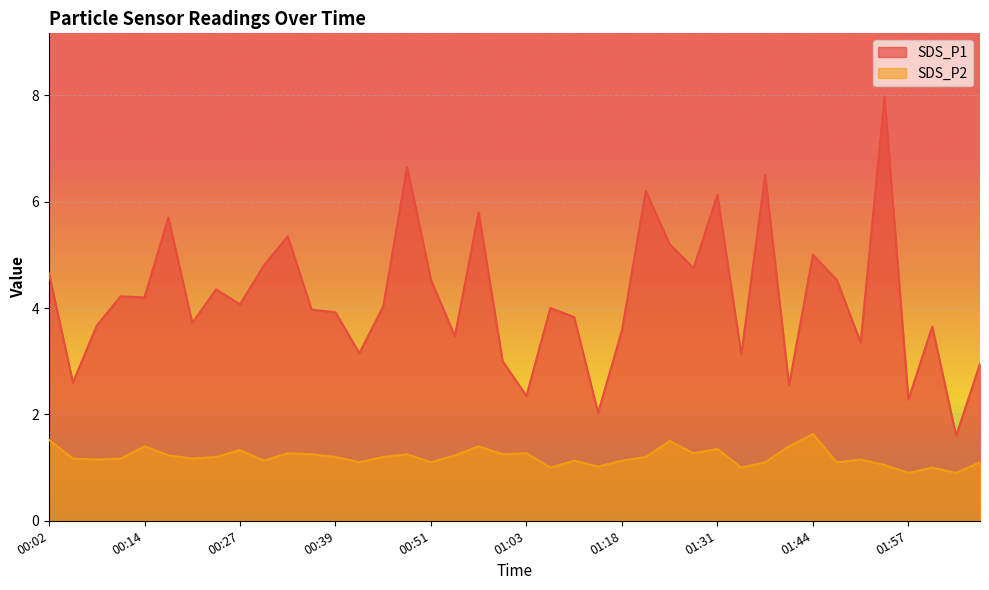

List the labels in order of SDS_P1 value, smallest first.

02:04, 01:14, 01:57, 01:03, 01:40, 00:05, 02:07, 01:00, 01:34, 00:42, 01:50, 00:54, 01:18, 02:00, 00:08, 00:21, 01:11, 00:39, 00:36, 01:07, 00:45, 00:27, 00:14, 00:11, 00:24, 00:51, 01:47, 00:02, 01:28, 00:30, 01:44, 01:24, 00:33, 00:17, 00:57, 01:31, 01:21, 01:37, 00:48, 01:54